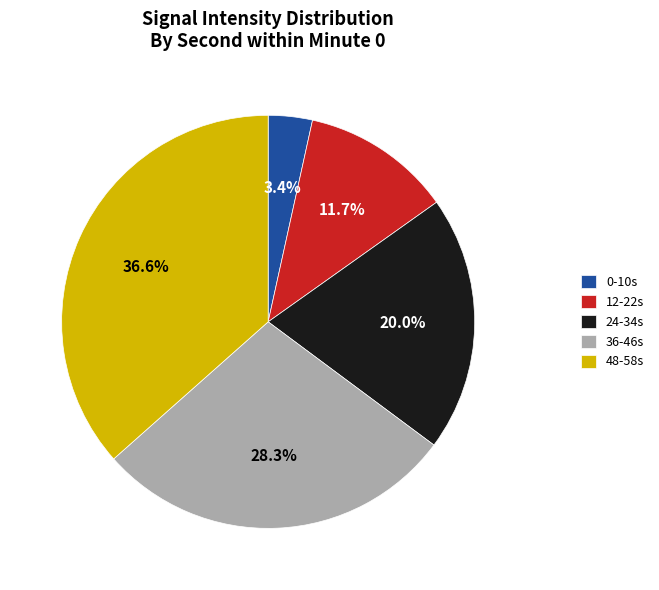

Is 0-10s the majority of the pie?

No